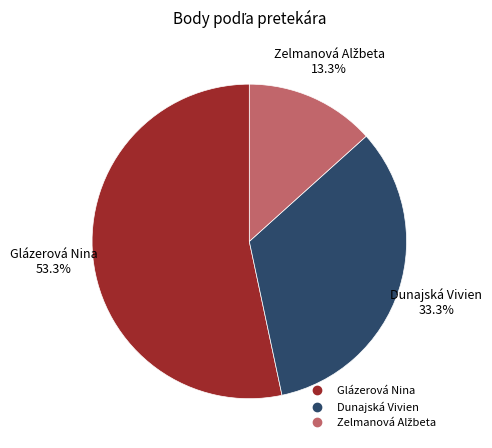

What is the largest slice in the pie chart?

Glázerová Nina